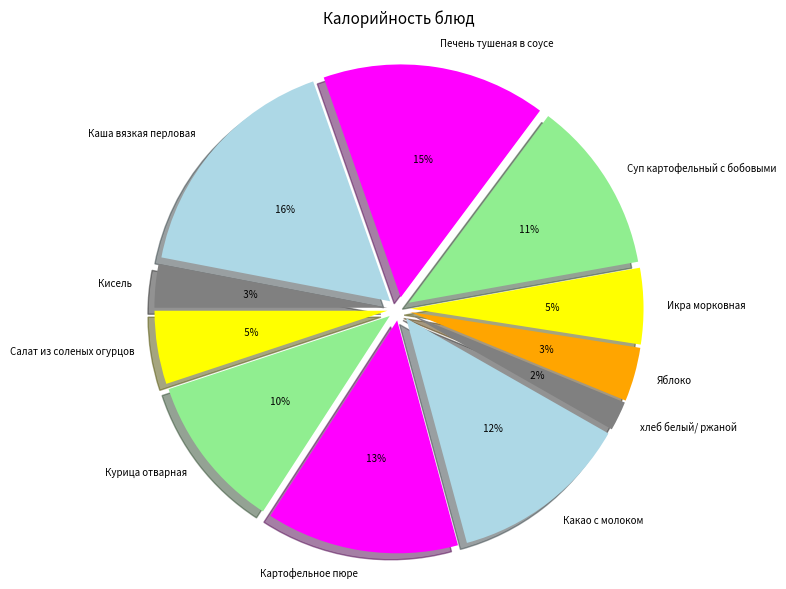

Does Какао с молоком account for over 50% of the chart?

No